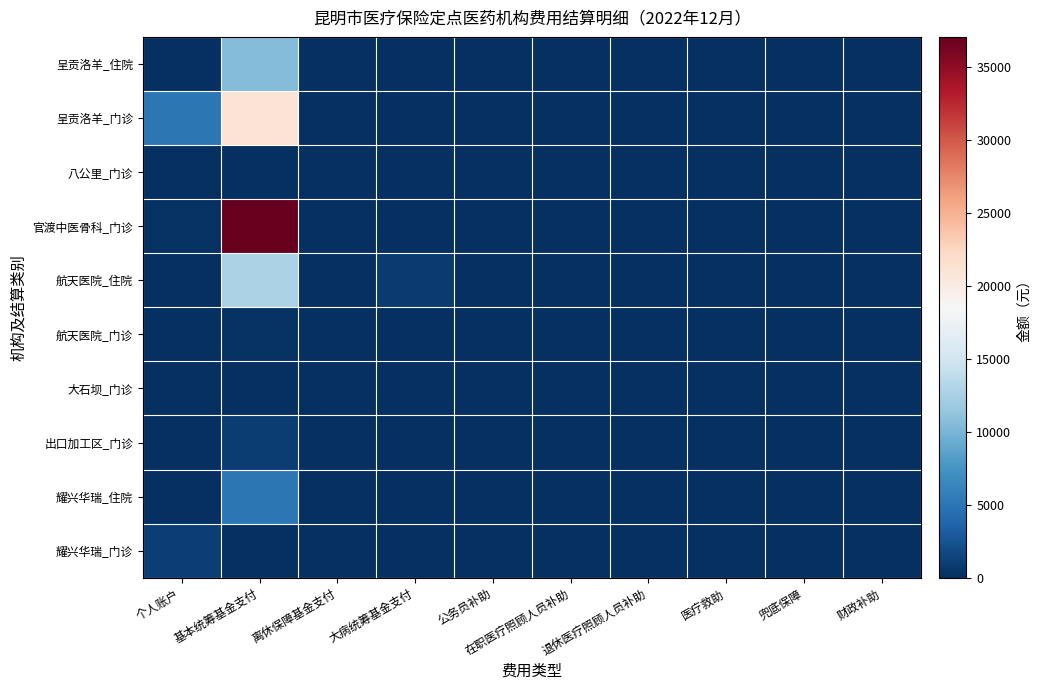

At which category is the sum across all series the highest?

基本统筹基金支付